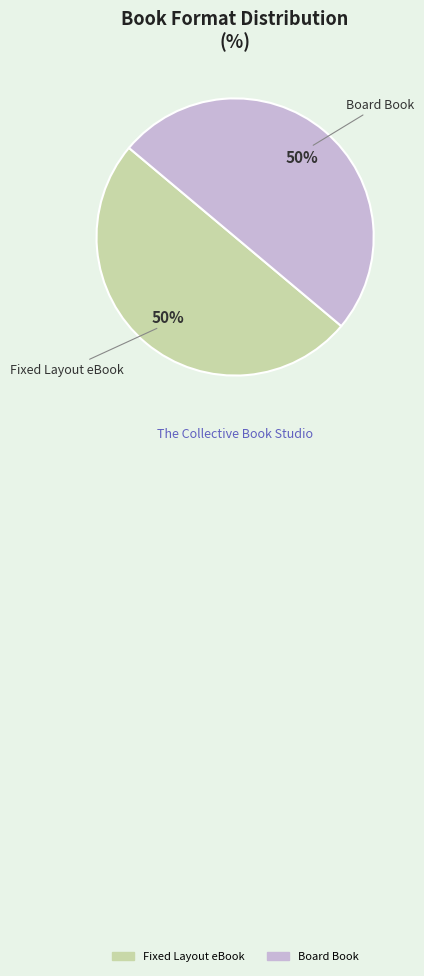

To the nearest percent, what is the average slice percentage?

50%